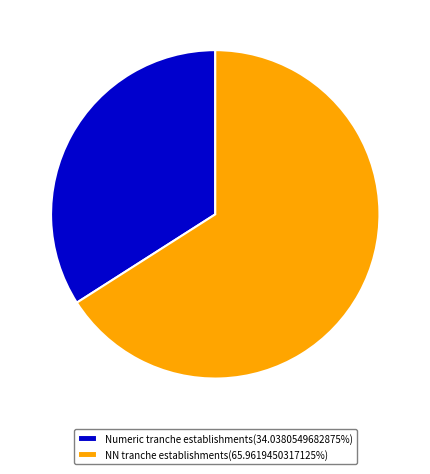

What is the ratio of the value at Numeric tranche establishments(34.0380549682875%) to the value at NN tranche establishments(65.9619450317125%)?

0.5